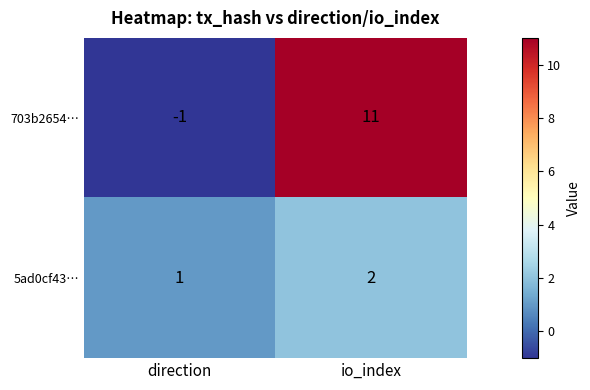

Rank the series by their maximum value, from lowest to highest.

5ad0cf43…, 703b2654…